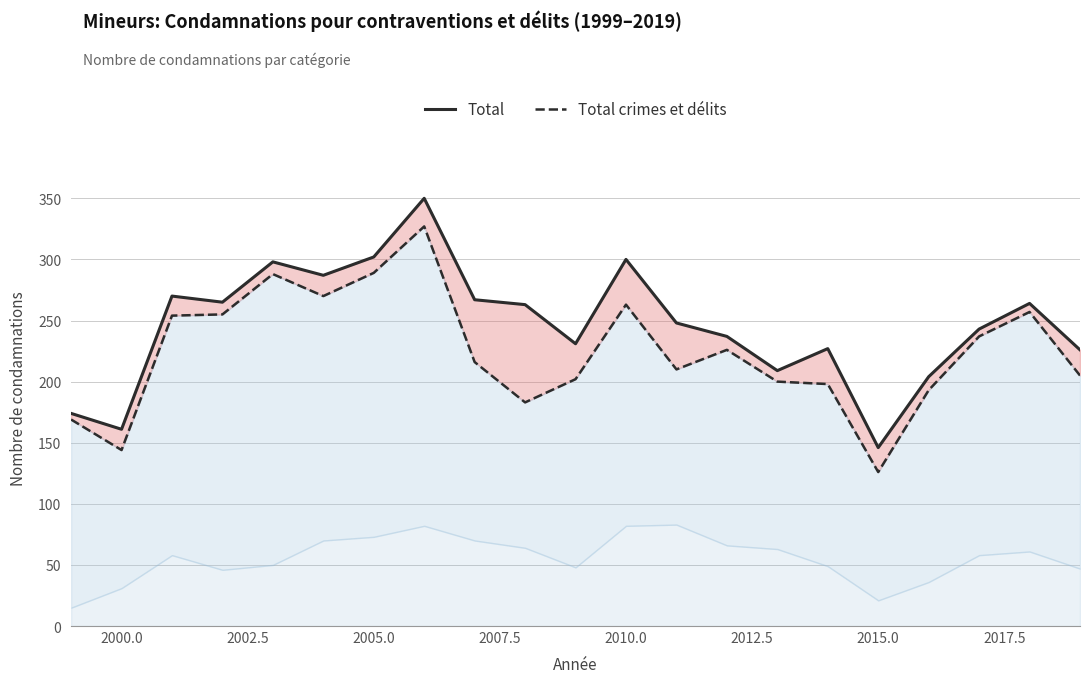

What is the sum of all Total (ligne) values?

5172